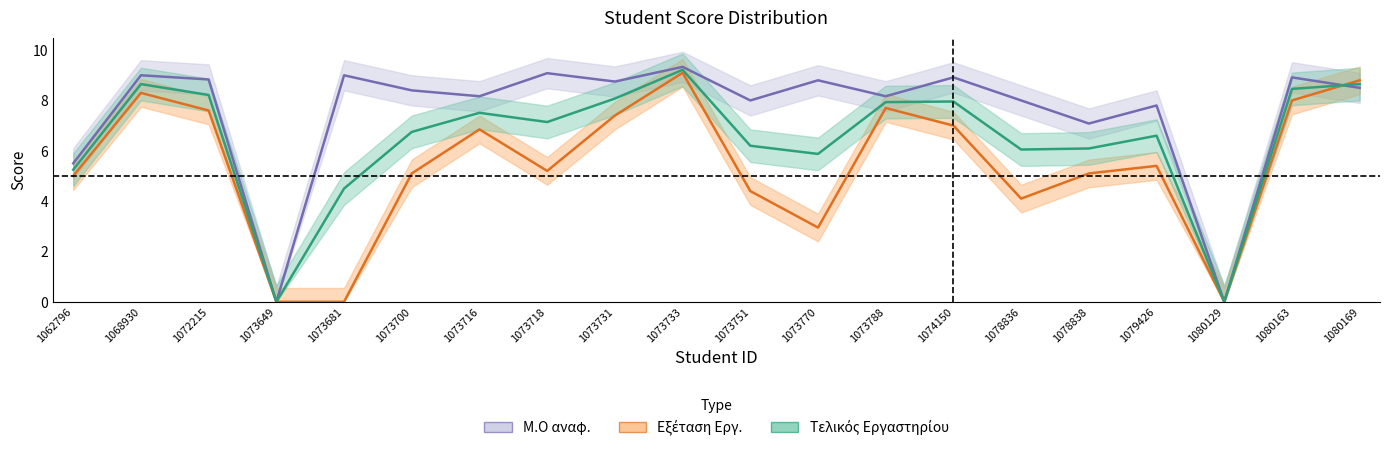

How many lines are shown in the chart?

3